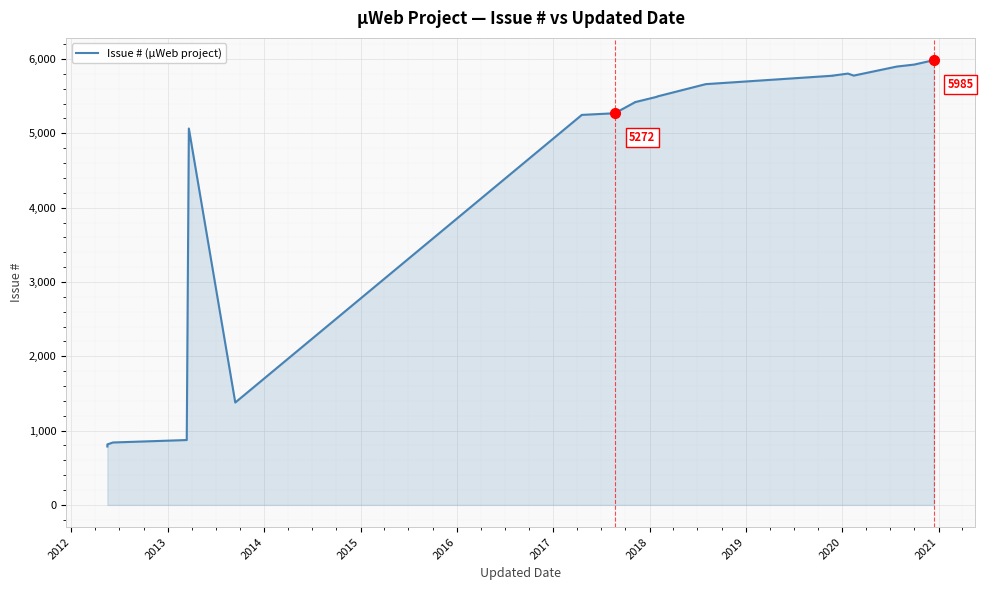

Reading left to right, transcribe all the data shown in this chart.

786	801	810	813	814	840	873	5065	1378	5248	5268	5269	5270	5271	5272	5419	5420	5492	5496	5662	5688	5775	5776	5804	5777	5899	5925	5985